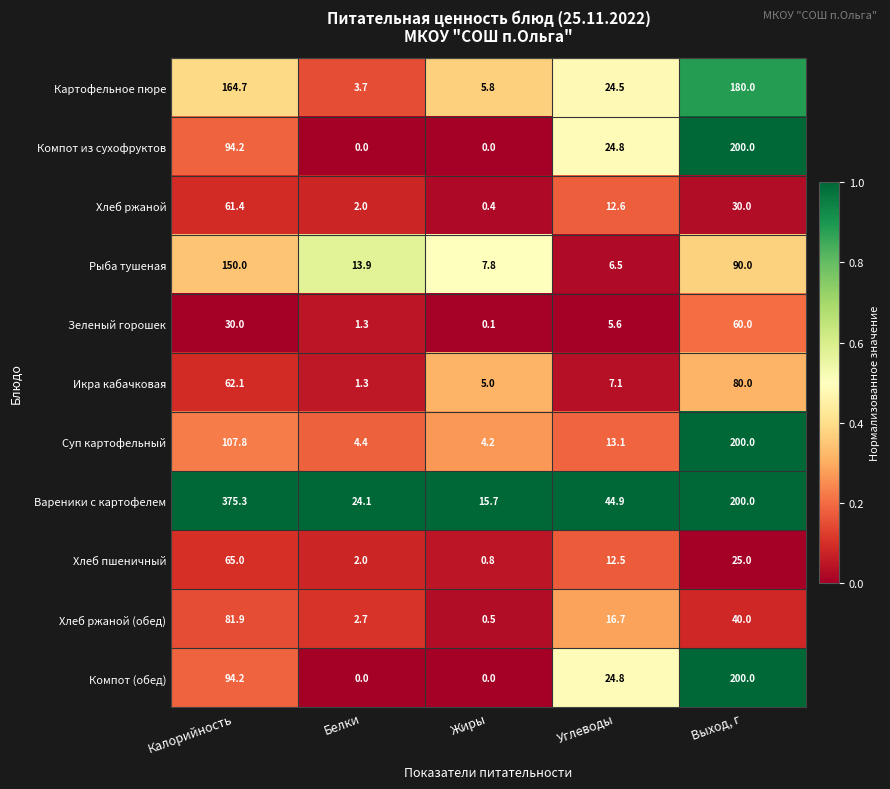

Which series has the largest range (max minus min)?

Вареники с картофелем